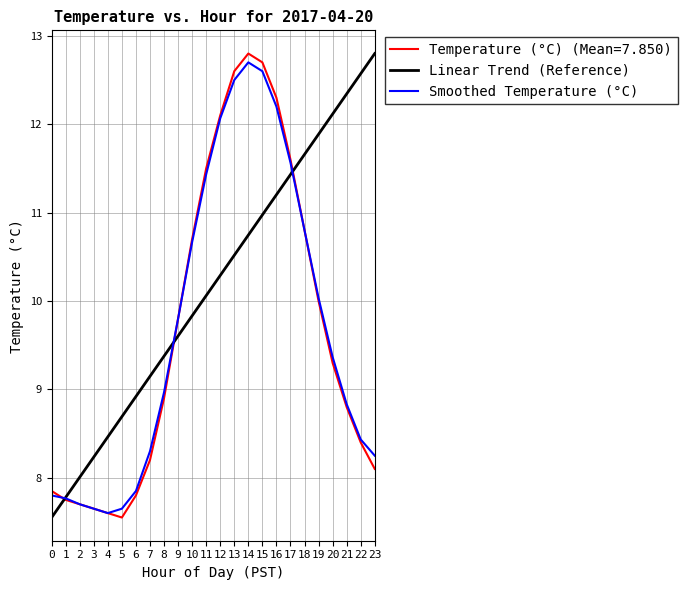

What is the highest value of the Smoothed Temperature (°C) series?

12.7